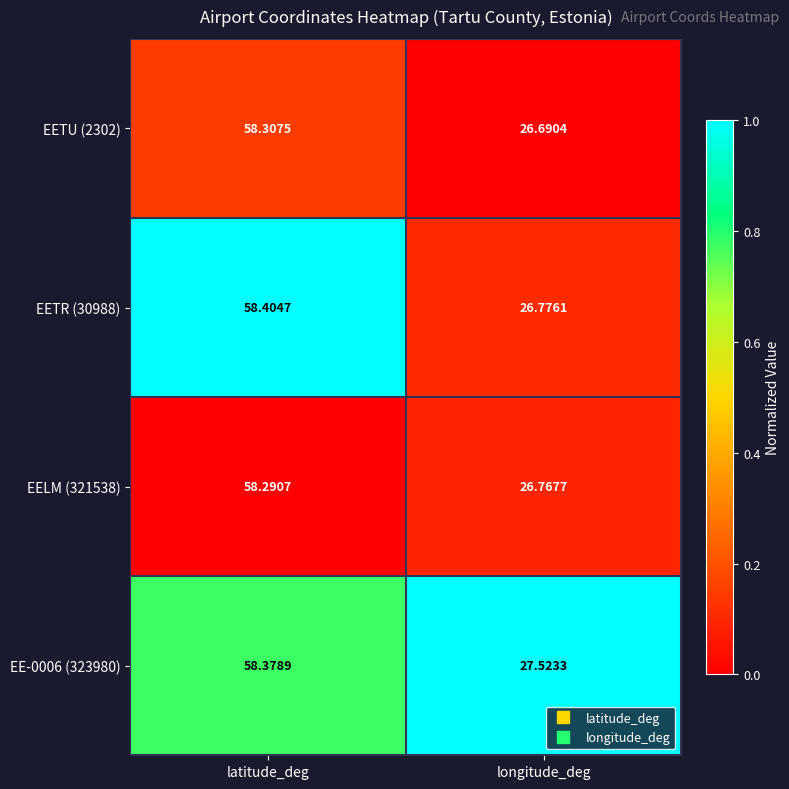

Where is EELM (321538) nearest to the value 42?

longitude_deg